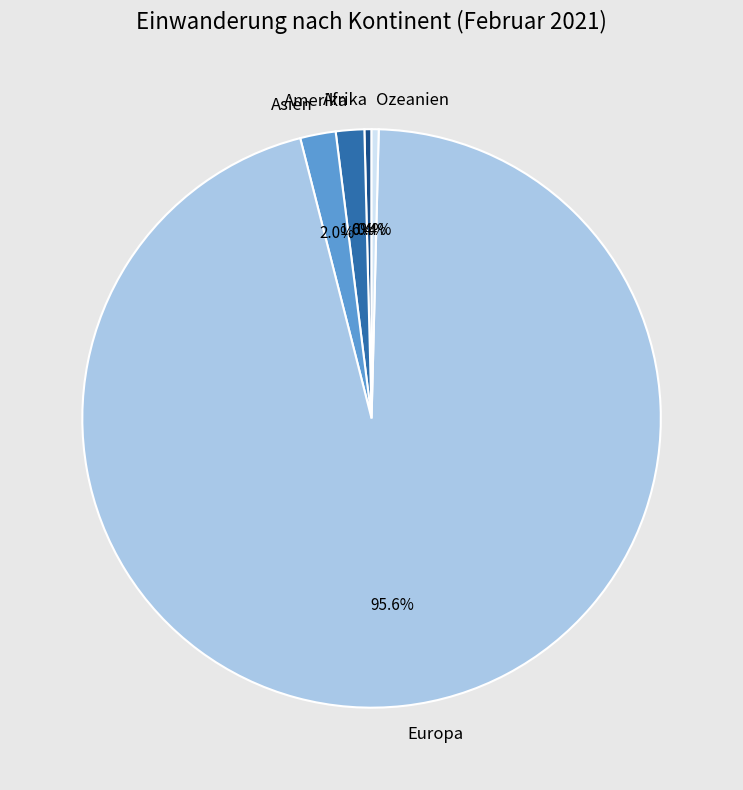

Count the number of slices in the pie.

5